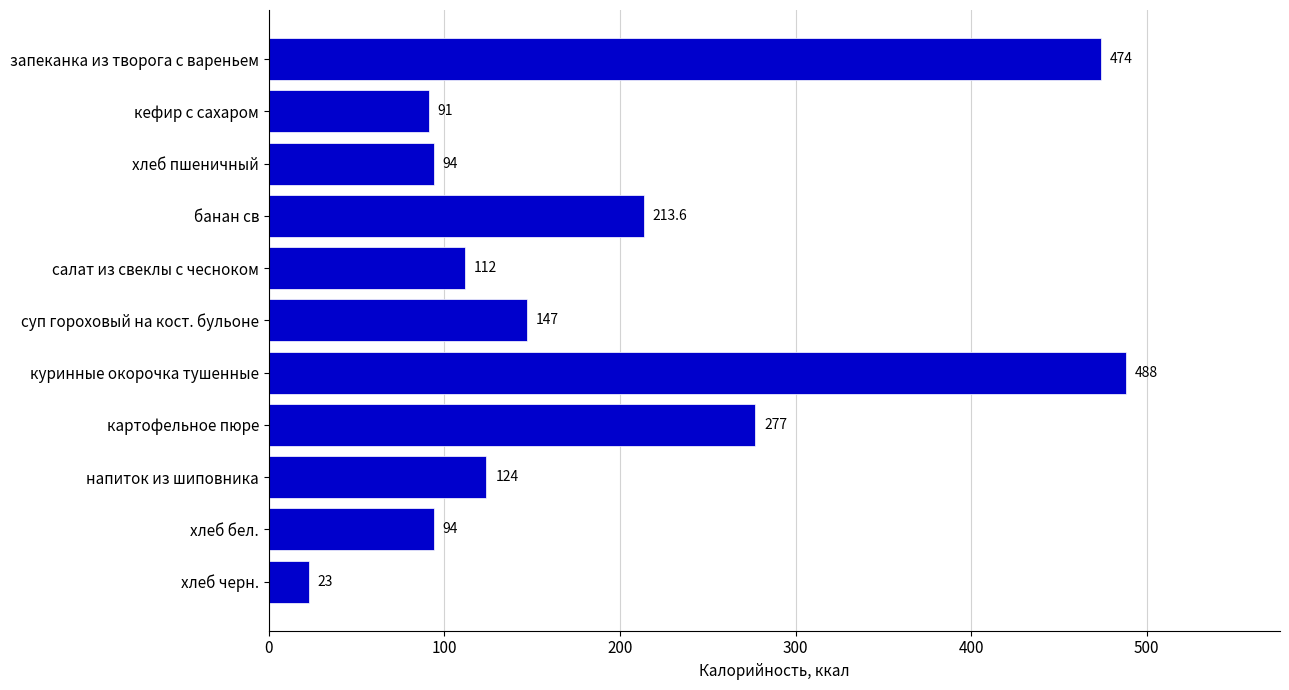

Which label corresponds to the smallest value in the chart?

хлеб черн.